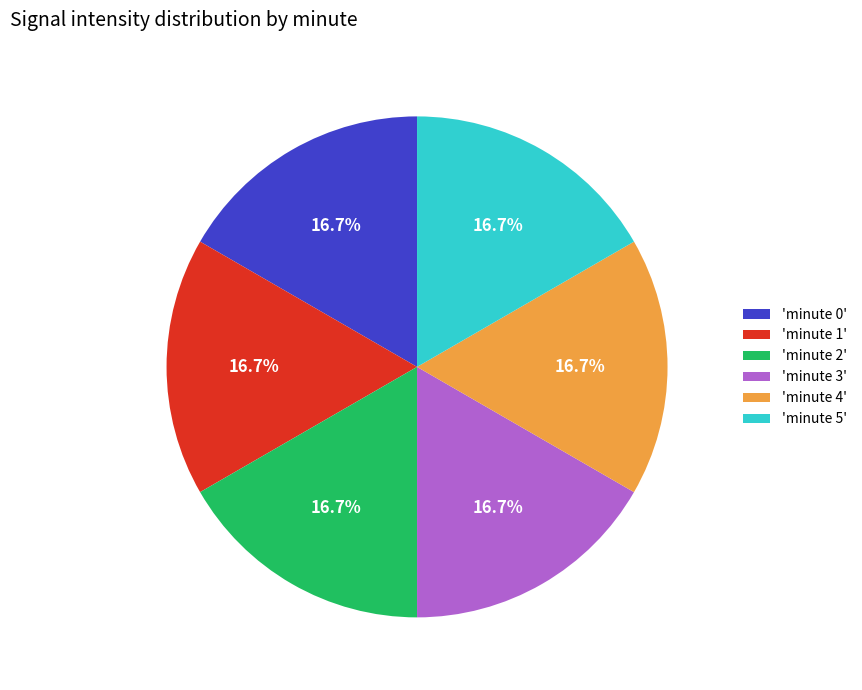

Is there any slice that represents more than half of the pie?

No